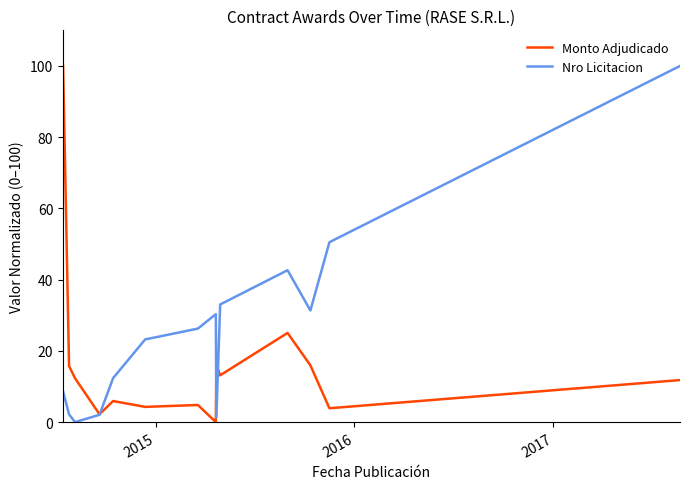

What is the greatest value displayed?

100.0